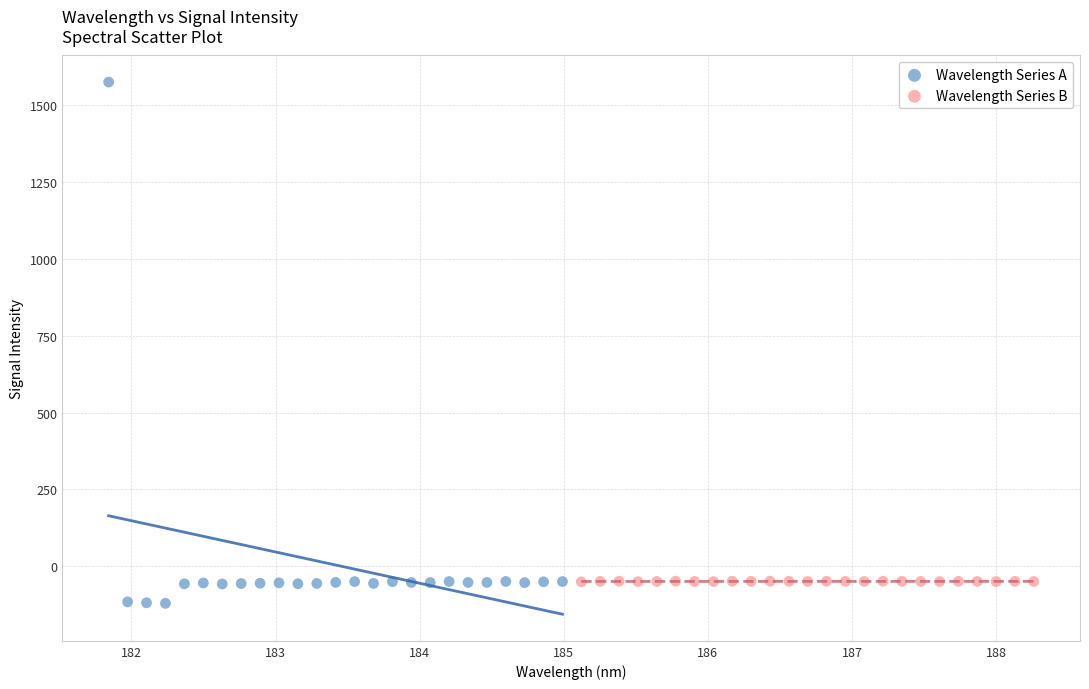

What are all the series names shown in the legend?

Wavelength Series A, Wavelength Series B